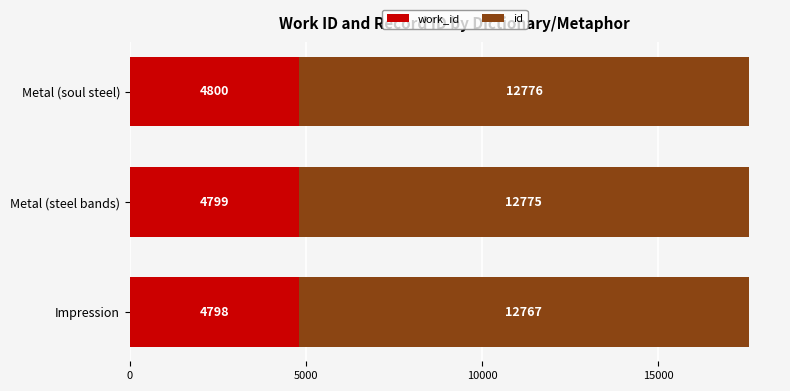

At which category is the sum across all series the highest?

Metal (soul steel)